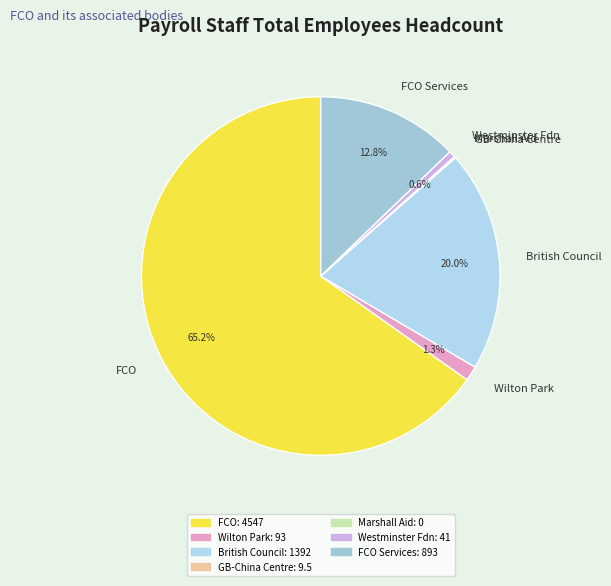

What portion of the pie excludes FCO?

34.8%